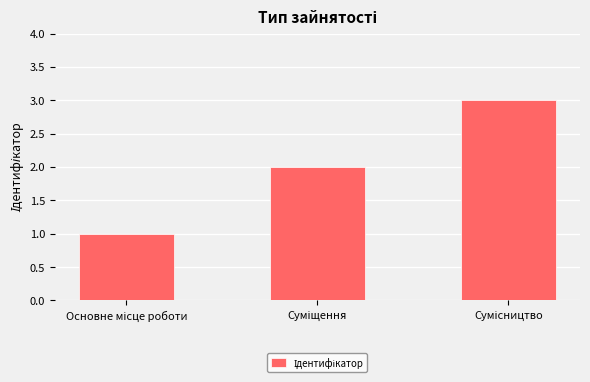

What is the greatest value displayed?

3